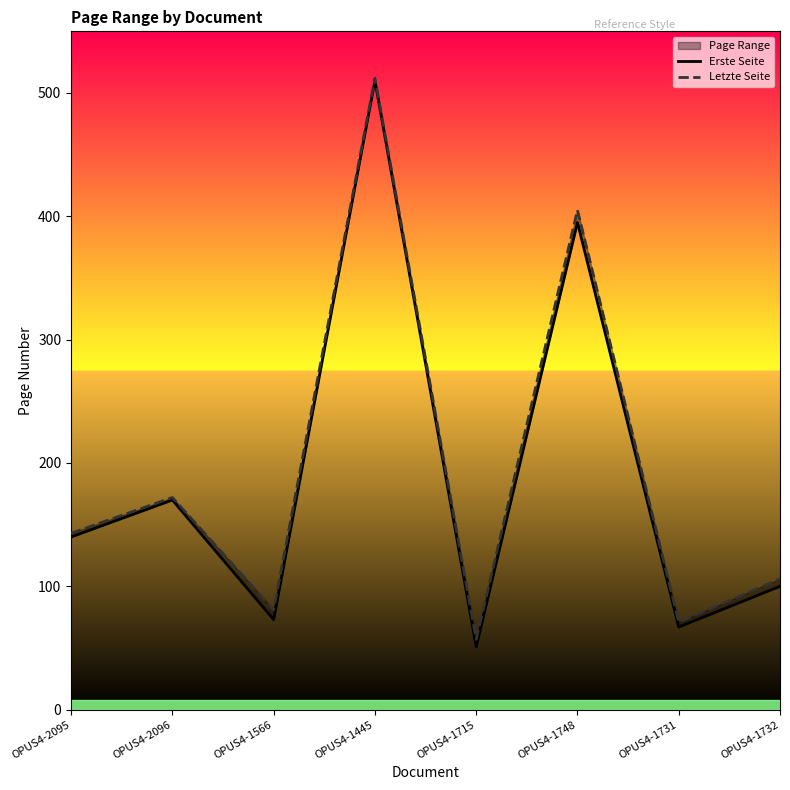

What is the difference between the Erste Seite values at OPUS4-1445 and OPUS4-1732?

410